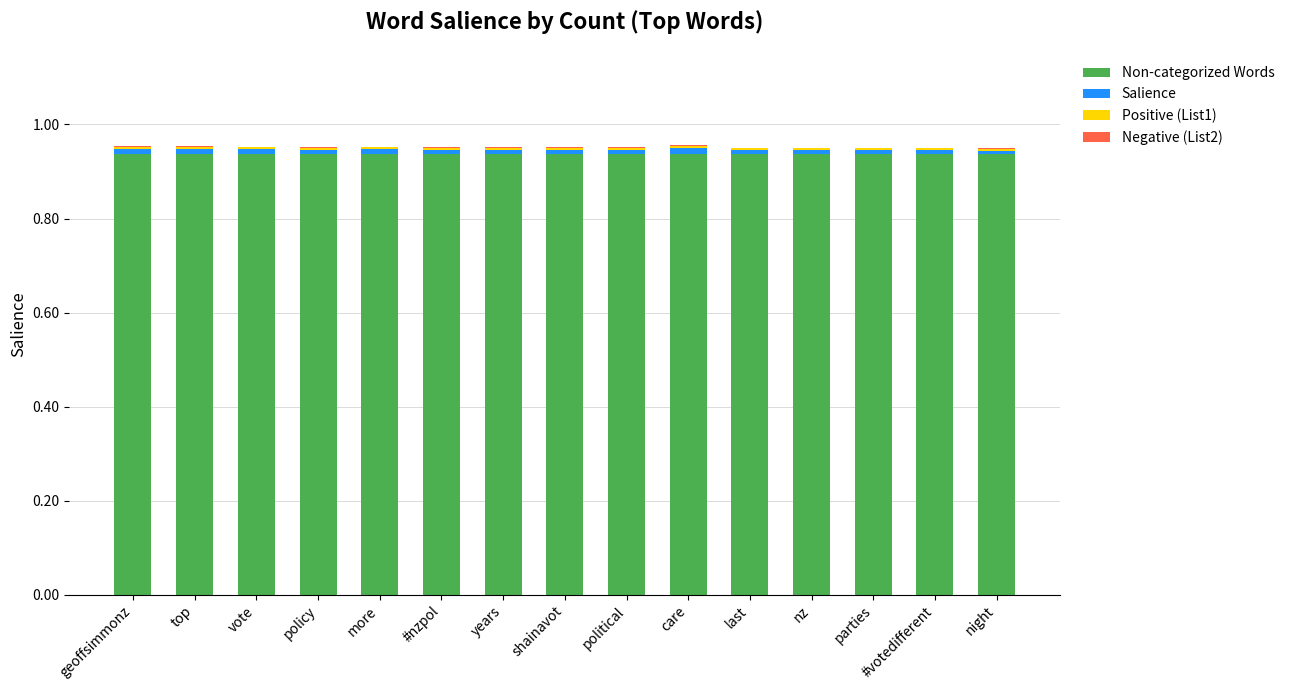

Does the chart contain stacked bars?

Yes